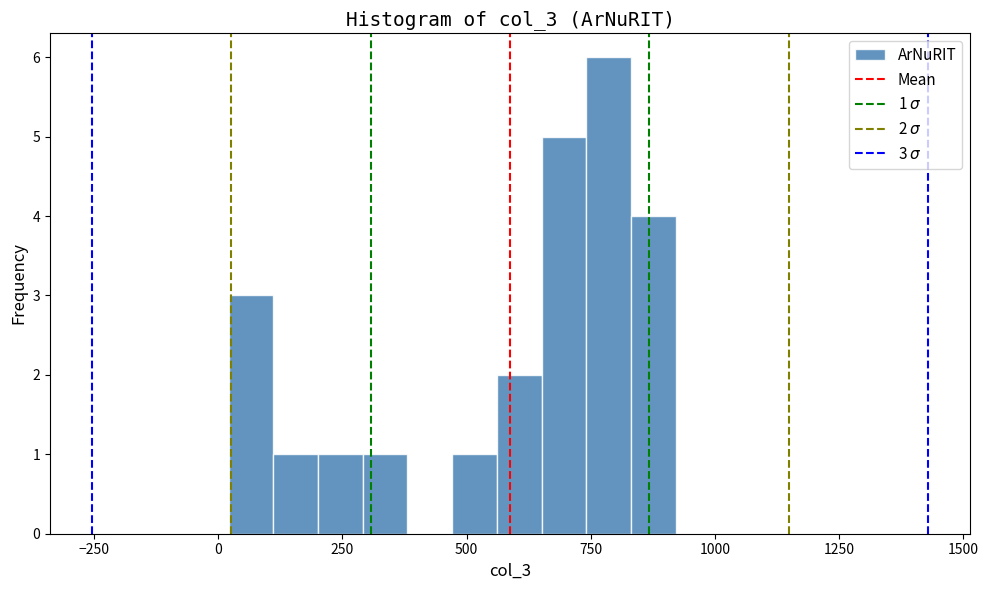

Read against the x-axis, roughly where is the centre of the tallest bar?

800